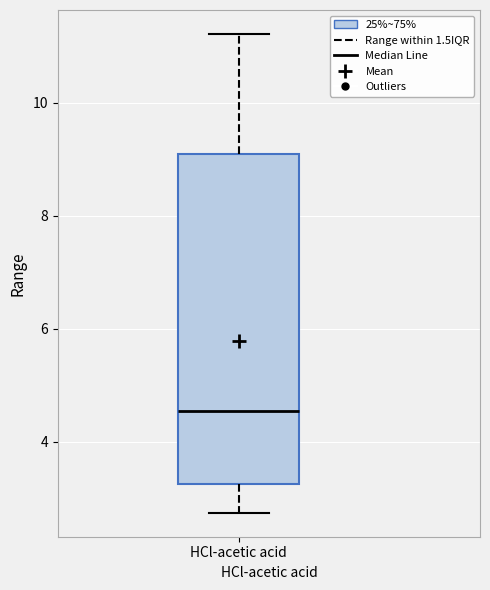

Where does the median line of the box for HCl-acetic acid sit on the y-axis? The values are not printed on the chart, so give them approximately, as read against the axis.

4.6